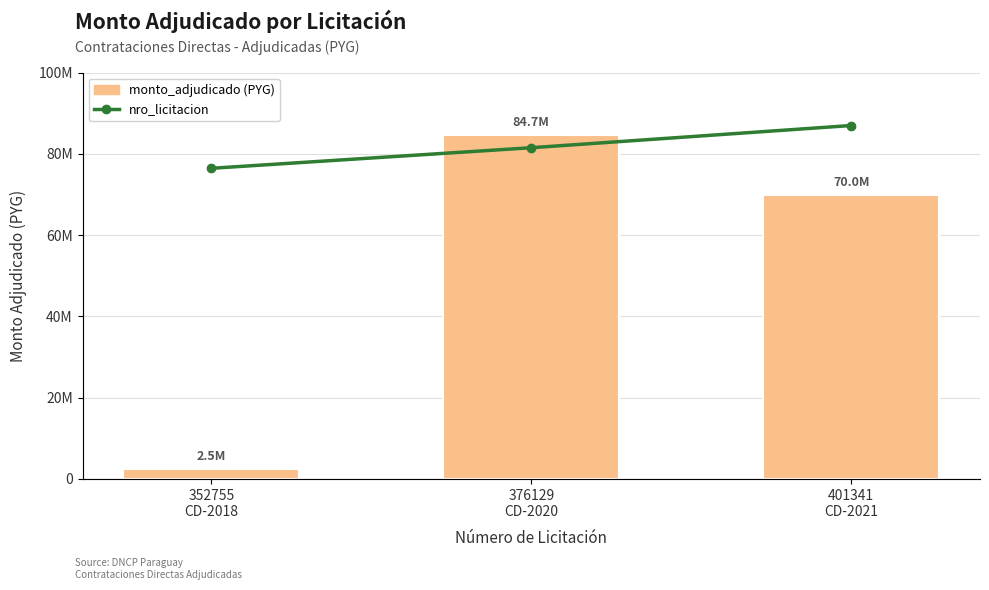

At how many categories does at least one series exceed 41273875?

3